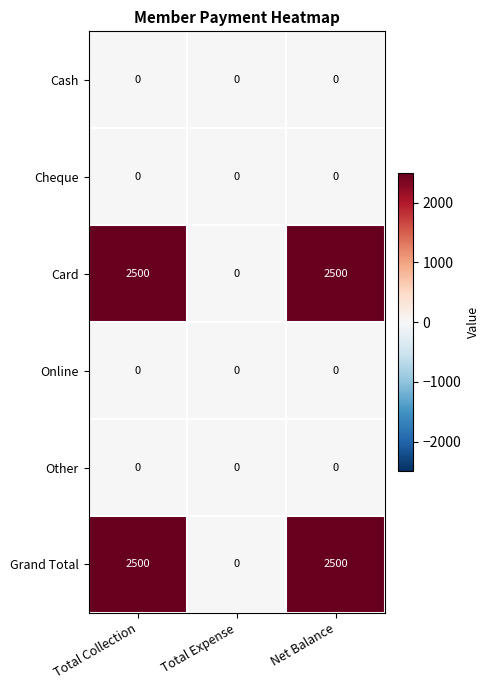

What is the sum of the Card values at Total Expense and Net Balance?

2500